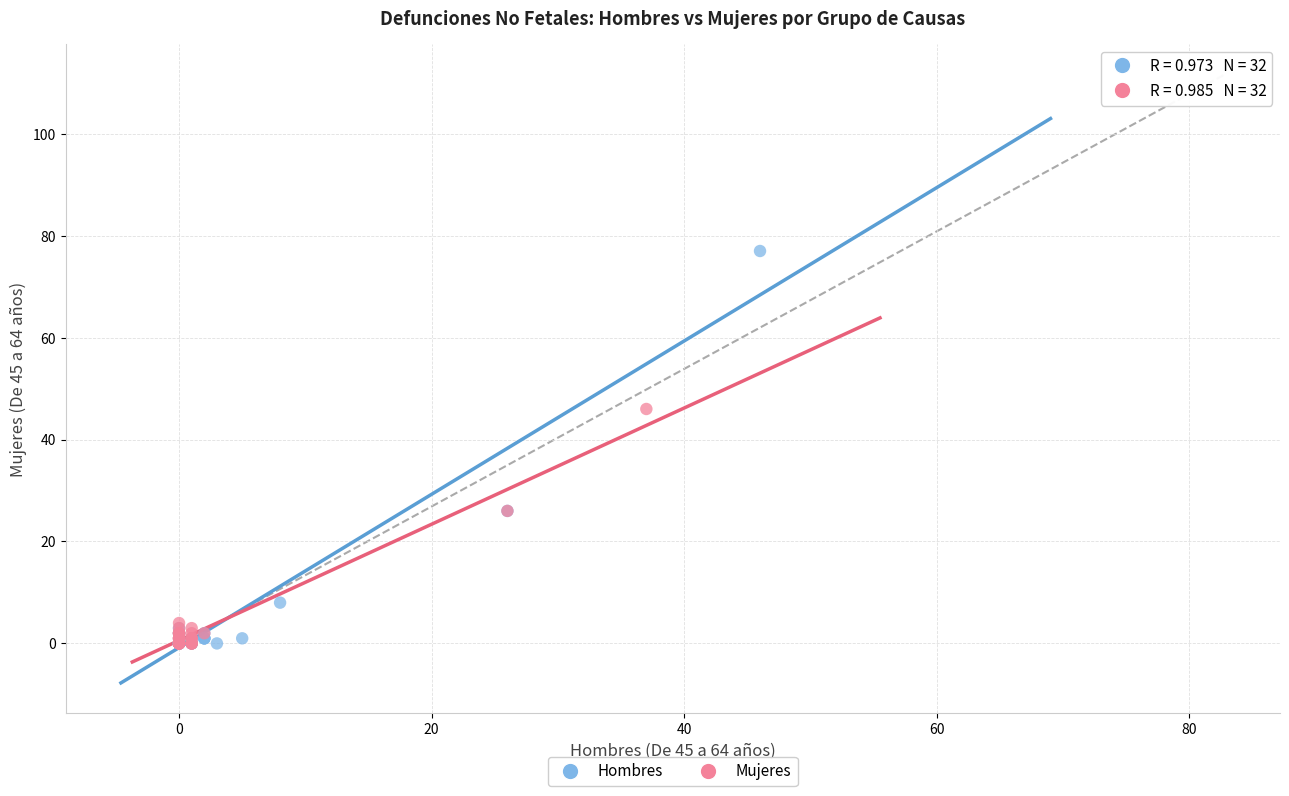

Which series has the largest Y range (max minus min)?

Hombres